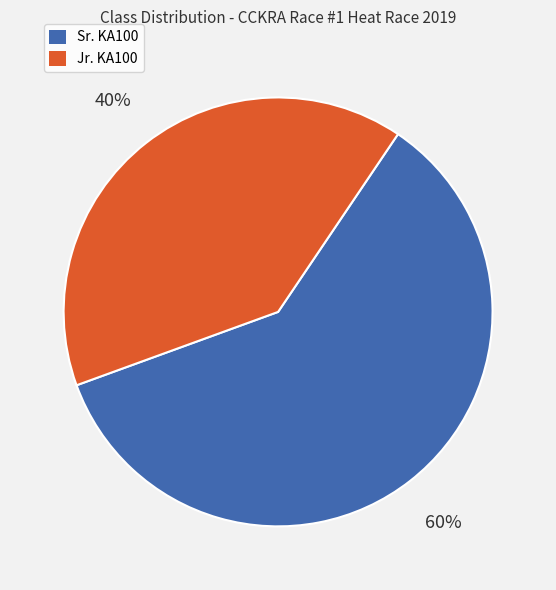

To the nearest percent, what is the average slice percentage?

50%